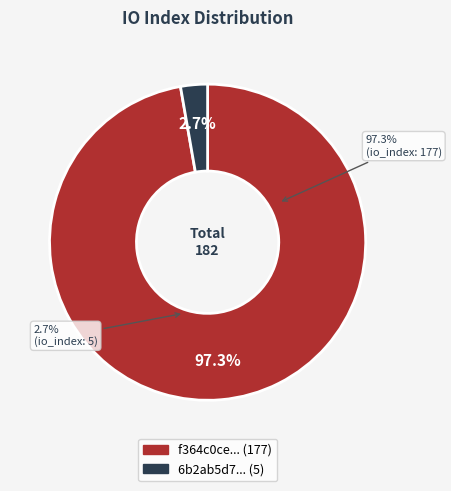

True or false: io_index: 177 accounts for 97% of the total.

True